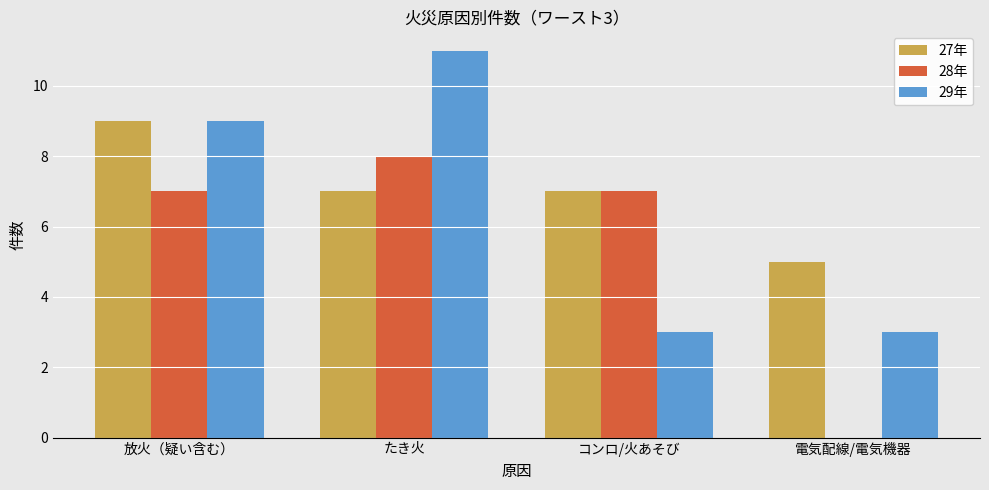

At which category does the chart reach its peak across all series?

たき火